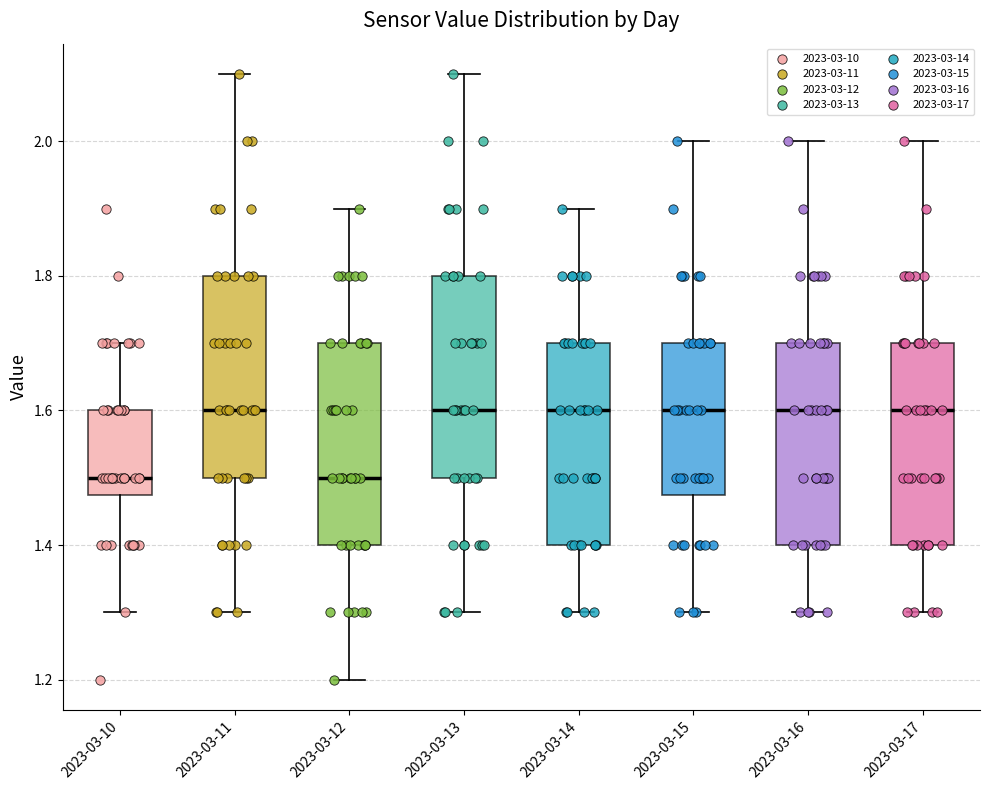

Reading left to right, read every box against the y-axis: the position of its median line, the range the box covers, and the ends of its whiskers. The values are not printed on the chart, so give them approximately, as read against the axis.

2023-03-10: median 1.50, box 1.48 to 1.60, whiskers 1.30 to 1.70
2023-03-11: median 1.60, box 1.50 to 1.80, whiskers 1.30 to 2.10
2023-03-12: median 1.50, box 1.40 to 1.70, whiskers 1.20 to 1.90
2023-03-13: median 1.60, box 1.50 to 1.80, whiskers 1.30 to 2.10
2023-03-14: median 1.60, box 1.40 to 1.70, whiskers 1.30 to 1.90
2023-03-15: median 1.60, box 1.48 to 1.70, whiskers 1.30 to 2.00
2023-03-16: median 1.60, box 1.40 to 1.70, whiskers 1.30 to 2.00
2023-03-17: median 1.60, box 1.40 to 1.70, whiskers 1.30 to 2.00